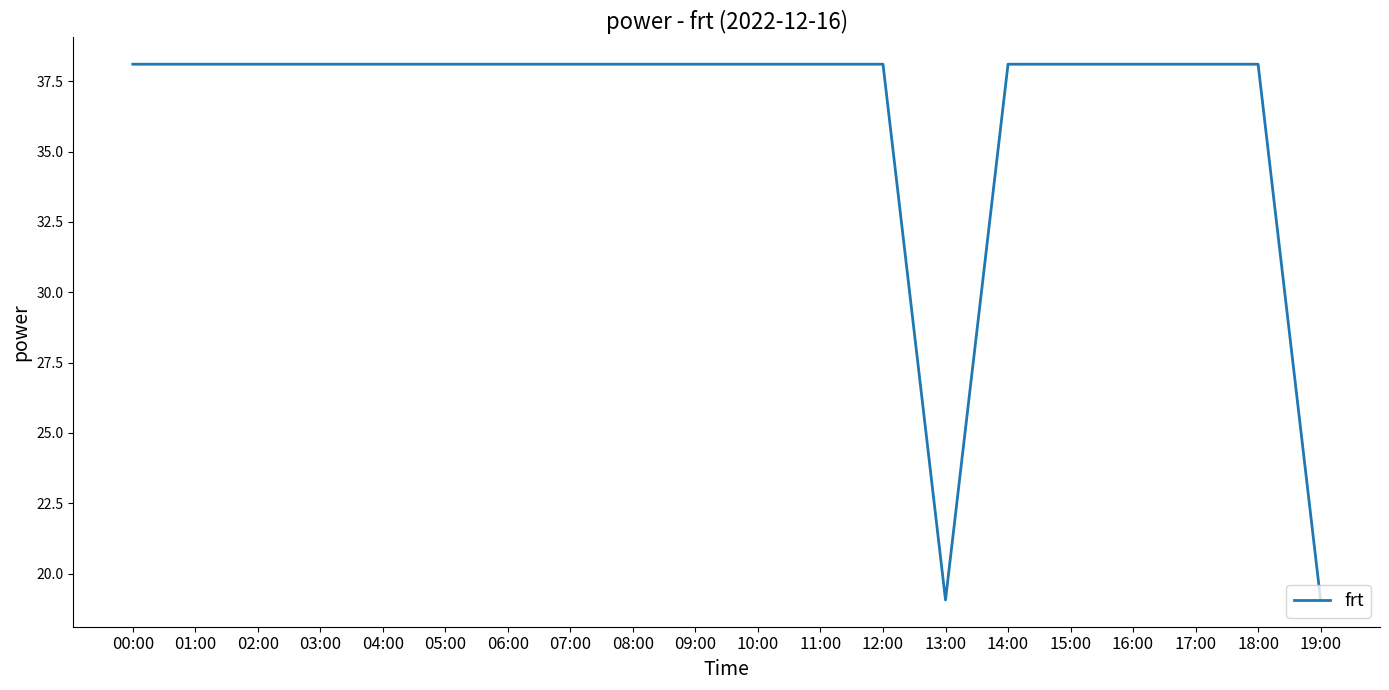

What is the smallest value displayed?

19.1